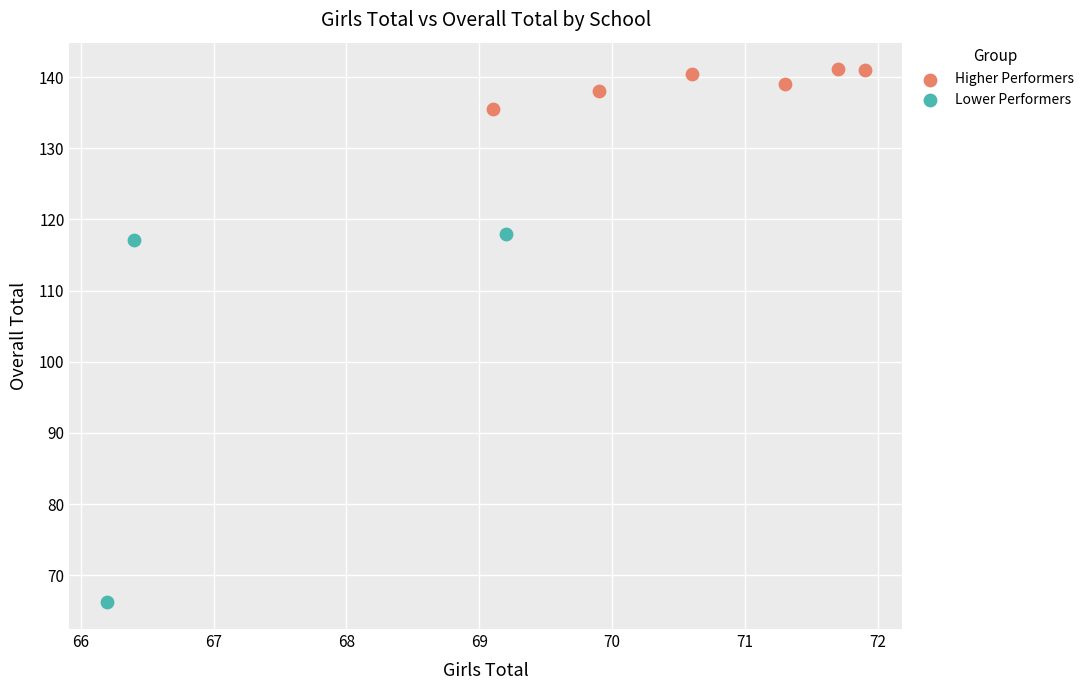

Which series has the widest spread of Y values?

Lower Performers